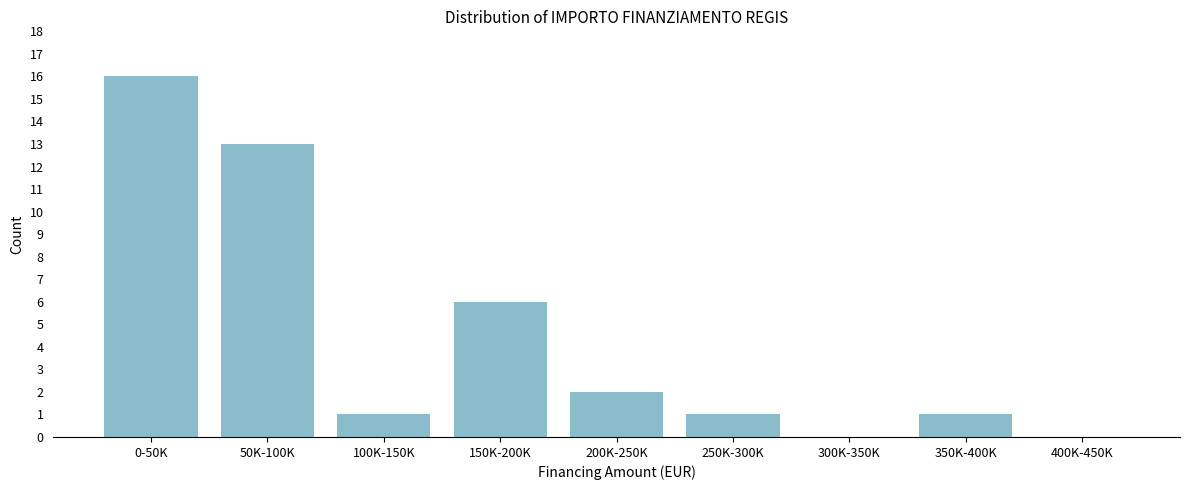

Reading right to left, transcribe all the data shown in this chart.

400K-450K=0	350K-400K=1	300K-350K=0	250K-300K=1	200K-250K=2	150K-200K=6	100K-150K=1	50K-100K=13	0-50K=16